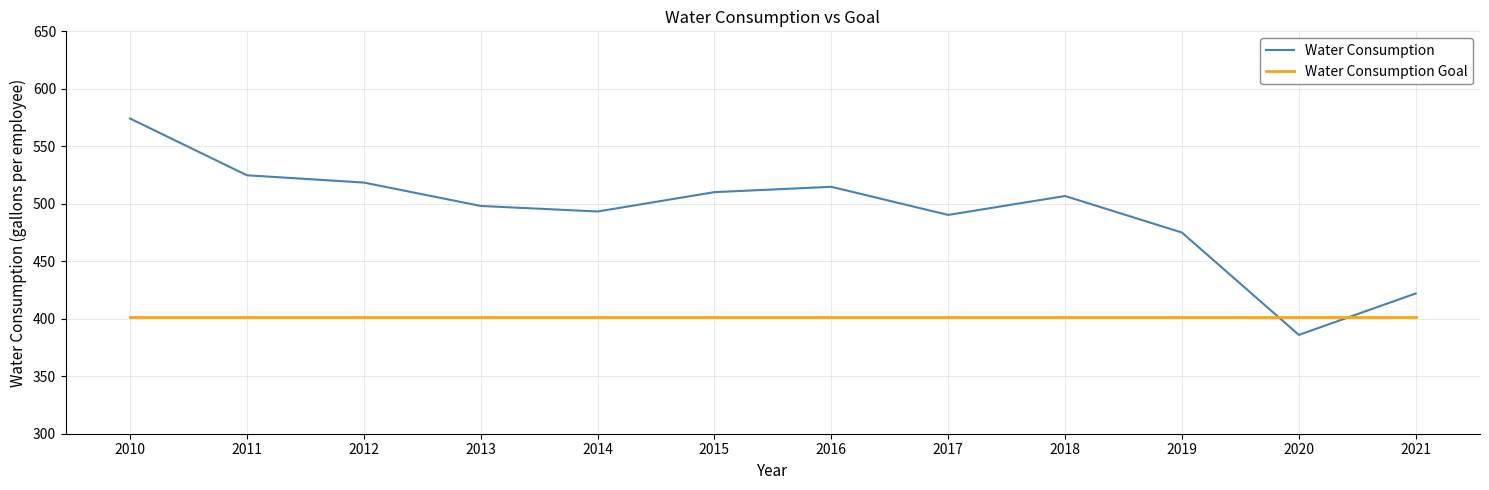

What is the total value across all series at 2016?

916.7